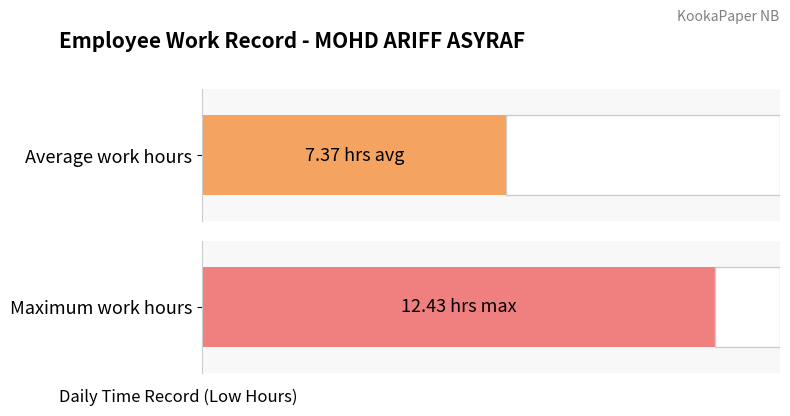

The chart shows a value of 2.5 at 8. True or false?

False